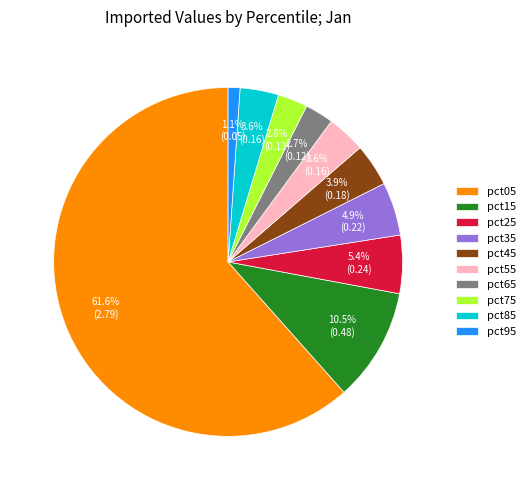

Combined, what portion of the pie is pct15 and pct75?

13.3%